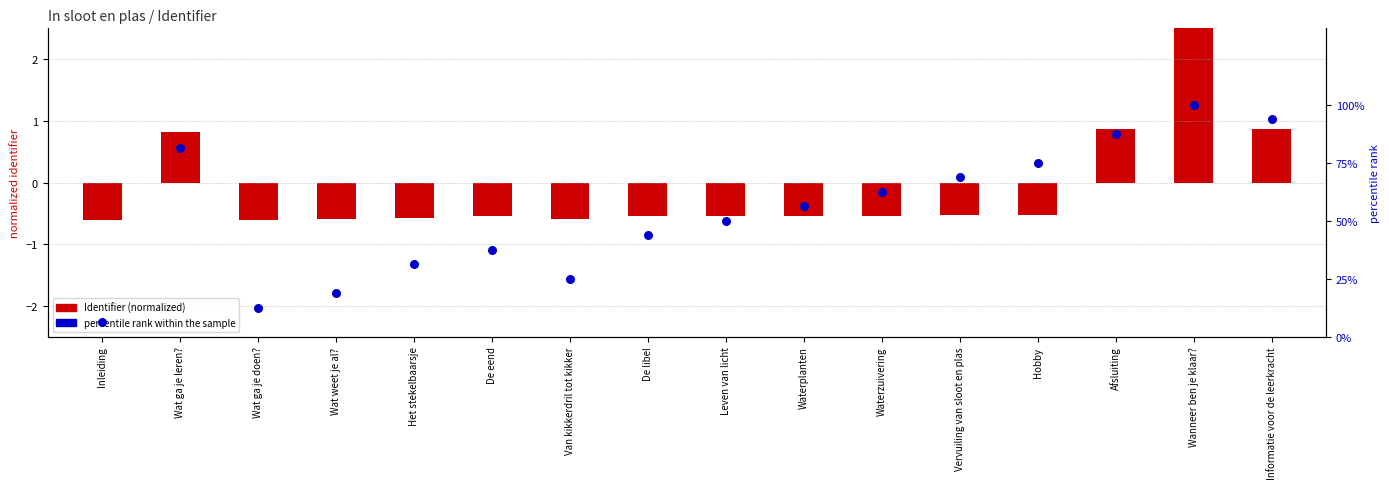

What are all the series names shown in the legend?

Identifier (normalized), percentile rank within the sample